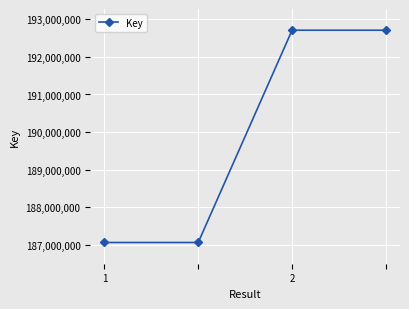

What is the value of the 4th point from the left?

192708213